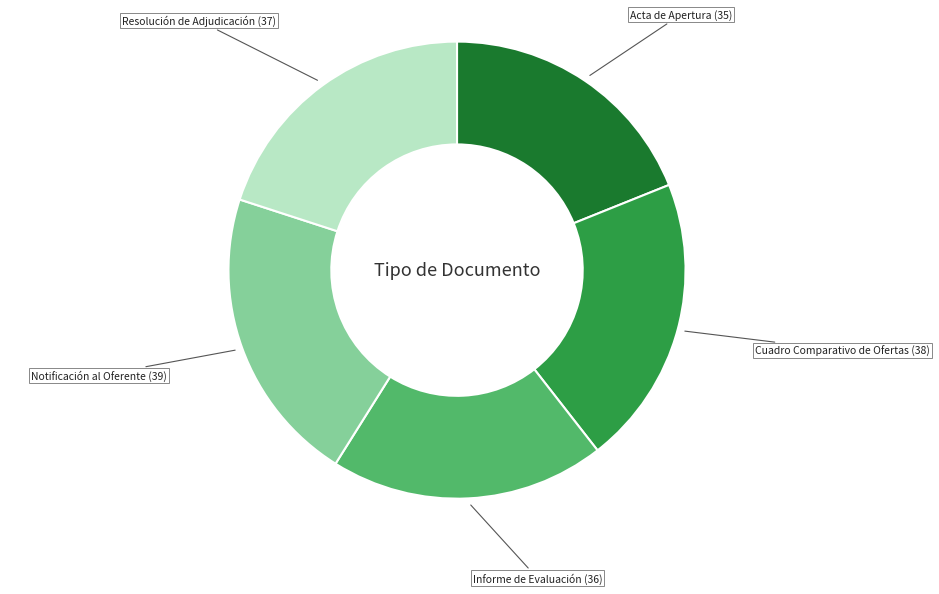

Does any single category account for the majority?

No